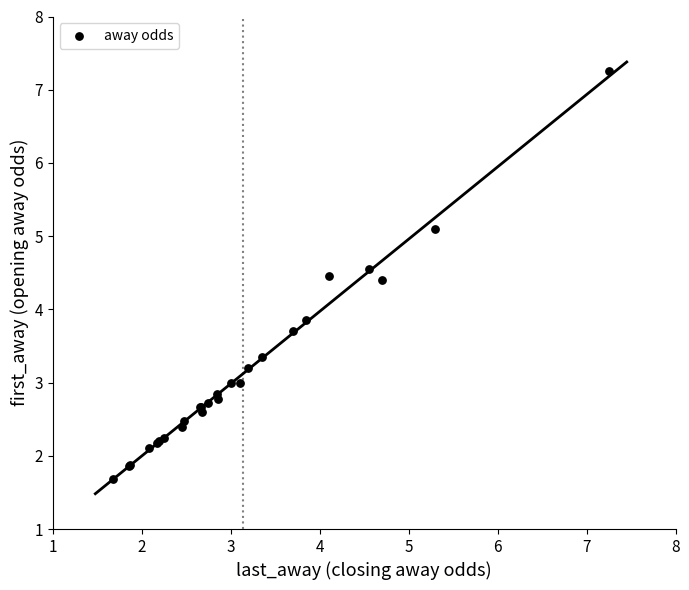

What Y value in the scatter plot is closest to 4?

3.9